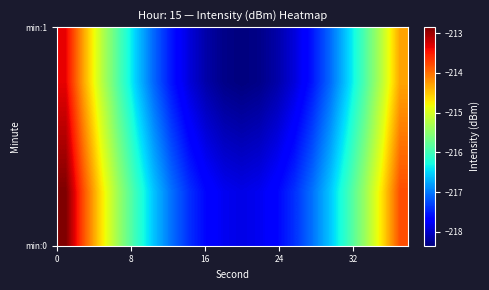

What is the minimum value shown in the chart?

-218.3